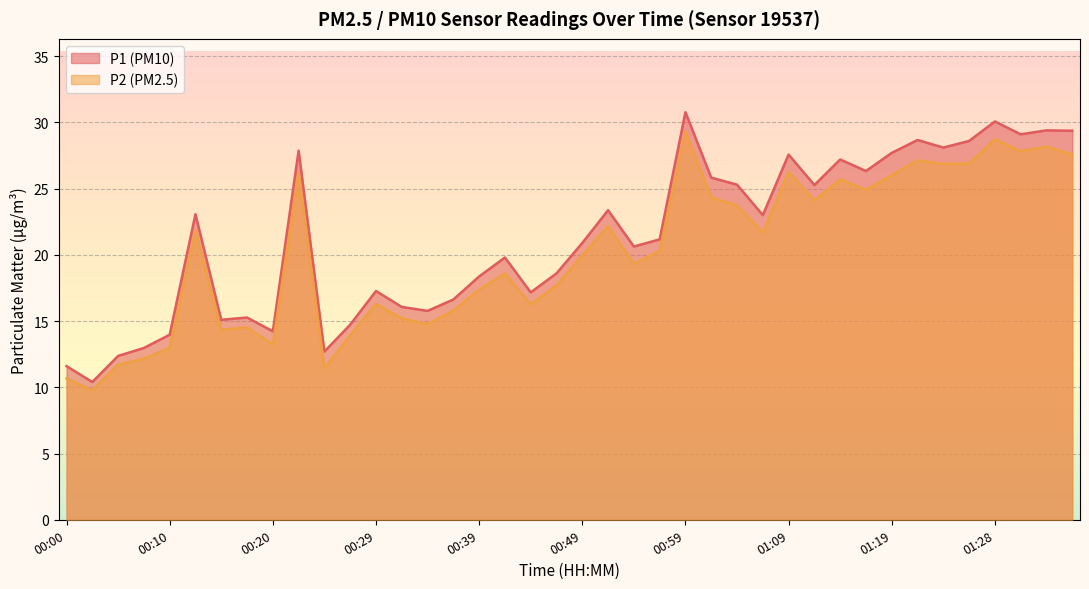

Rank the series at 00:49 from highest to lowest value.

P1 (PM10), P2 (PM2.5)